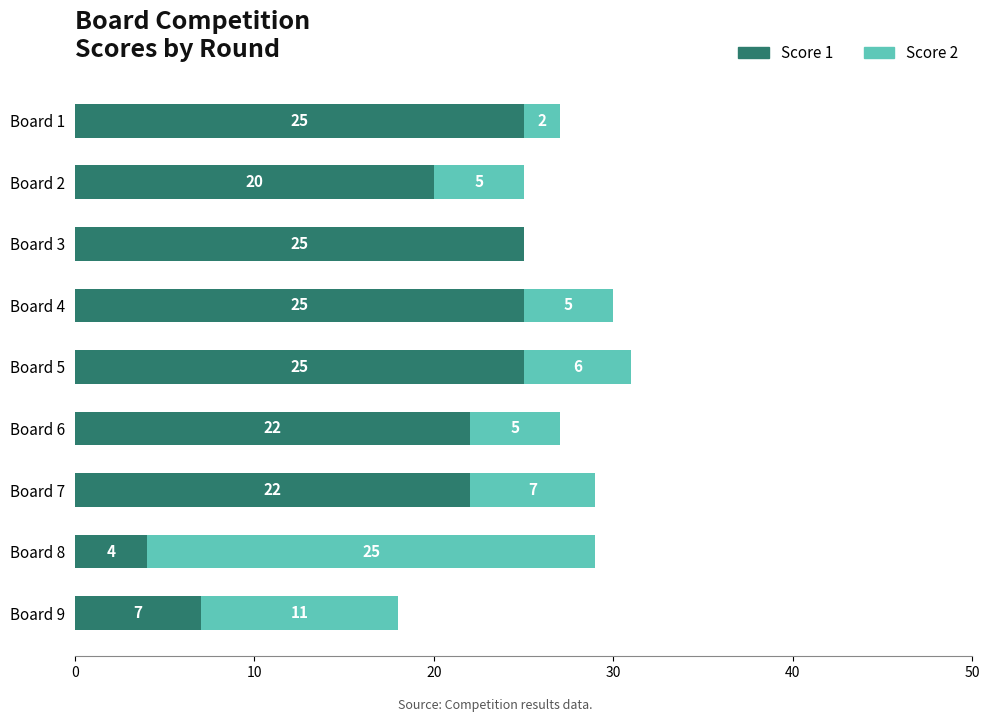

At which label is Score 1 closest to 14?

Board 2